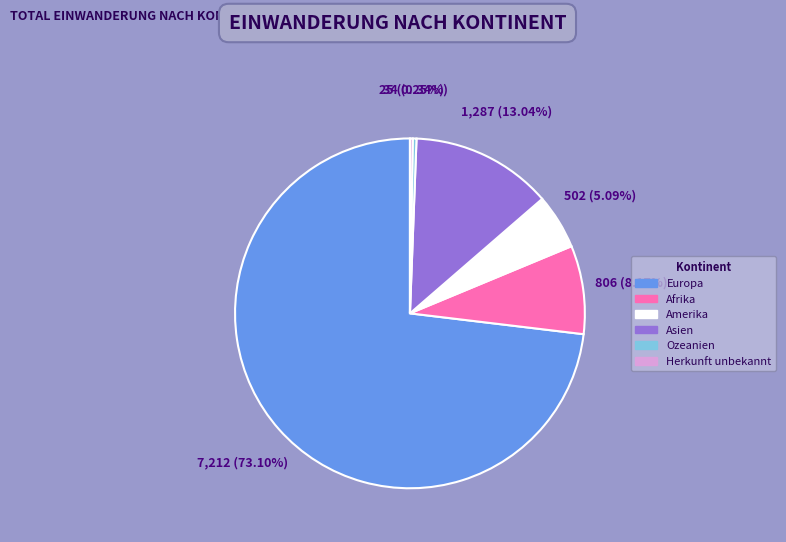

What is the largest slice in the pie chart?

Europa